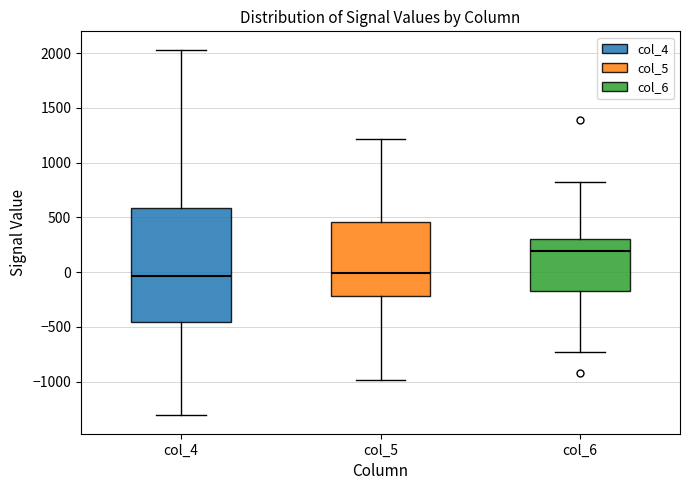

Where is the upper edge of the box for col_6 on the y-axis? The values are not printed on the chart, so give them approximately, as read against the axis.

300